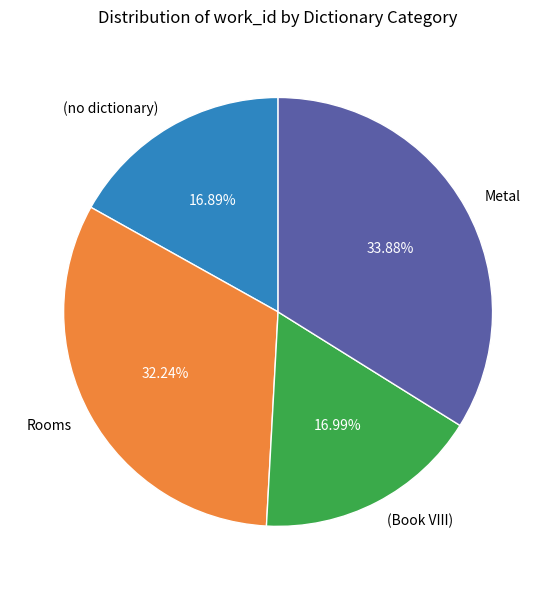

To the nearest percent, what is the difference between the Metal and Rooms slice percentages?

2%